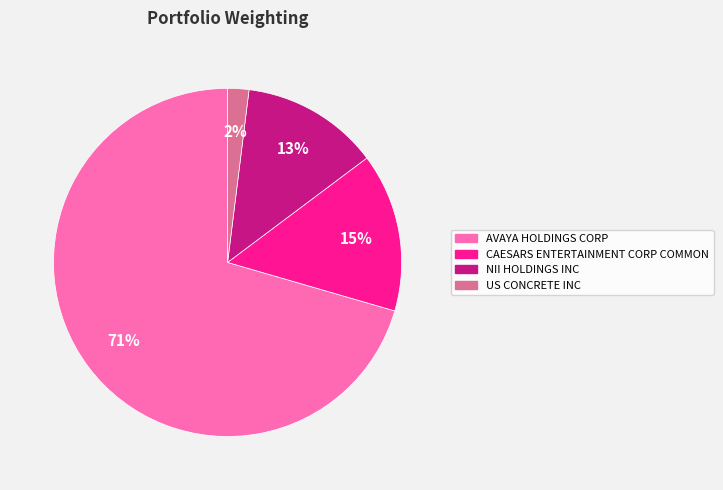

Which has a higher value, US CONCRETE INC or CAESARS ENTERTAINMENT CORP COMMON?

CAESARS ENTERTAINMENT CORP COMMON